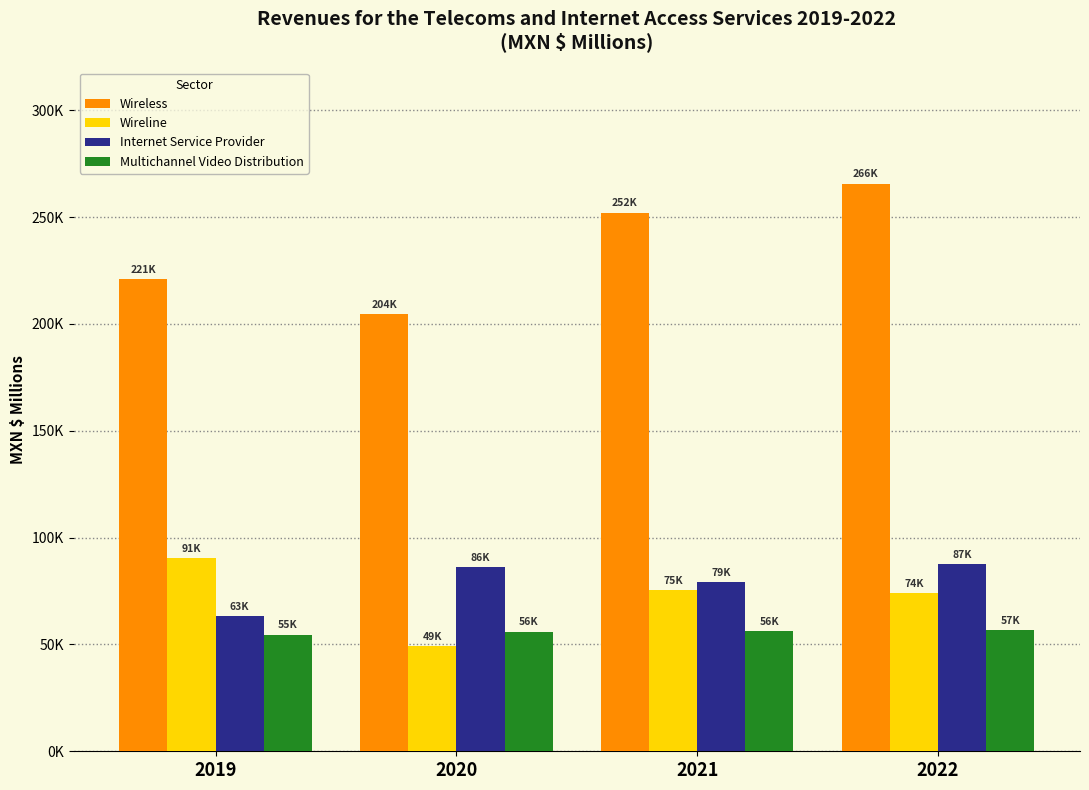

At which category is the sum across all series the highest?

2022